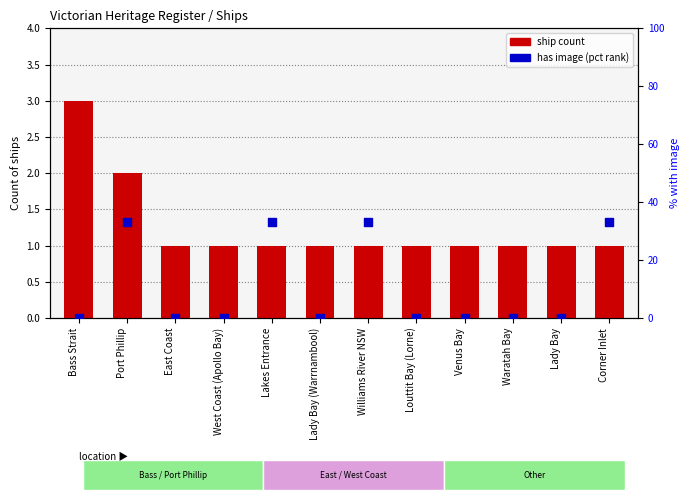

Which series reaches the maximum Y coordinate?

has image (pct rank)